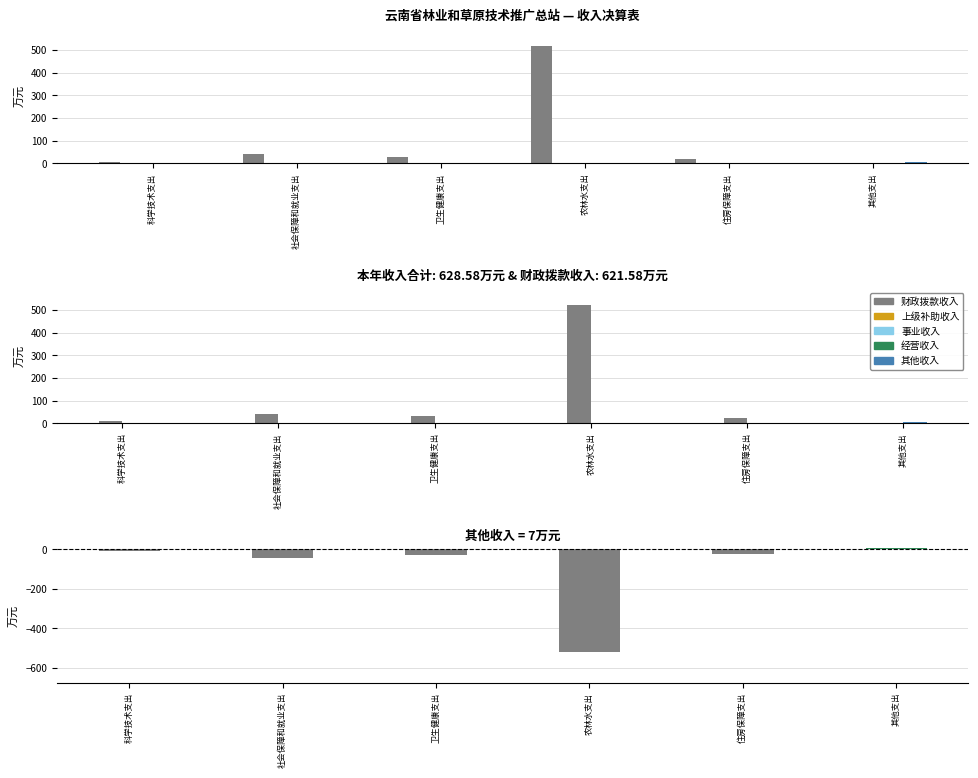

Are the bars horizontal?

No